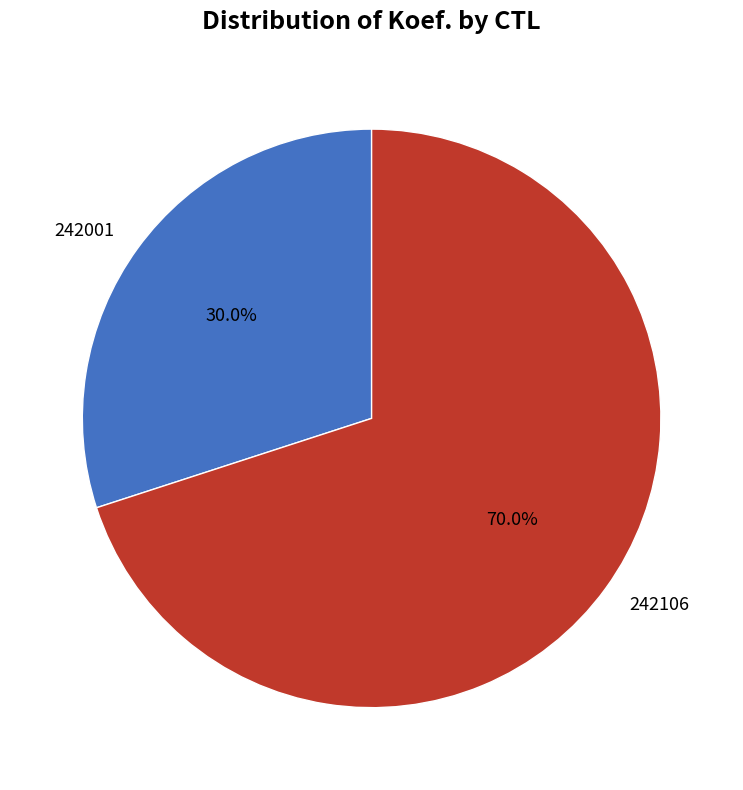

Does 242106 account for over 50% of the chart?

Yes